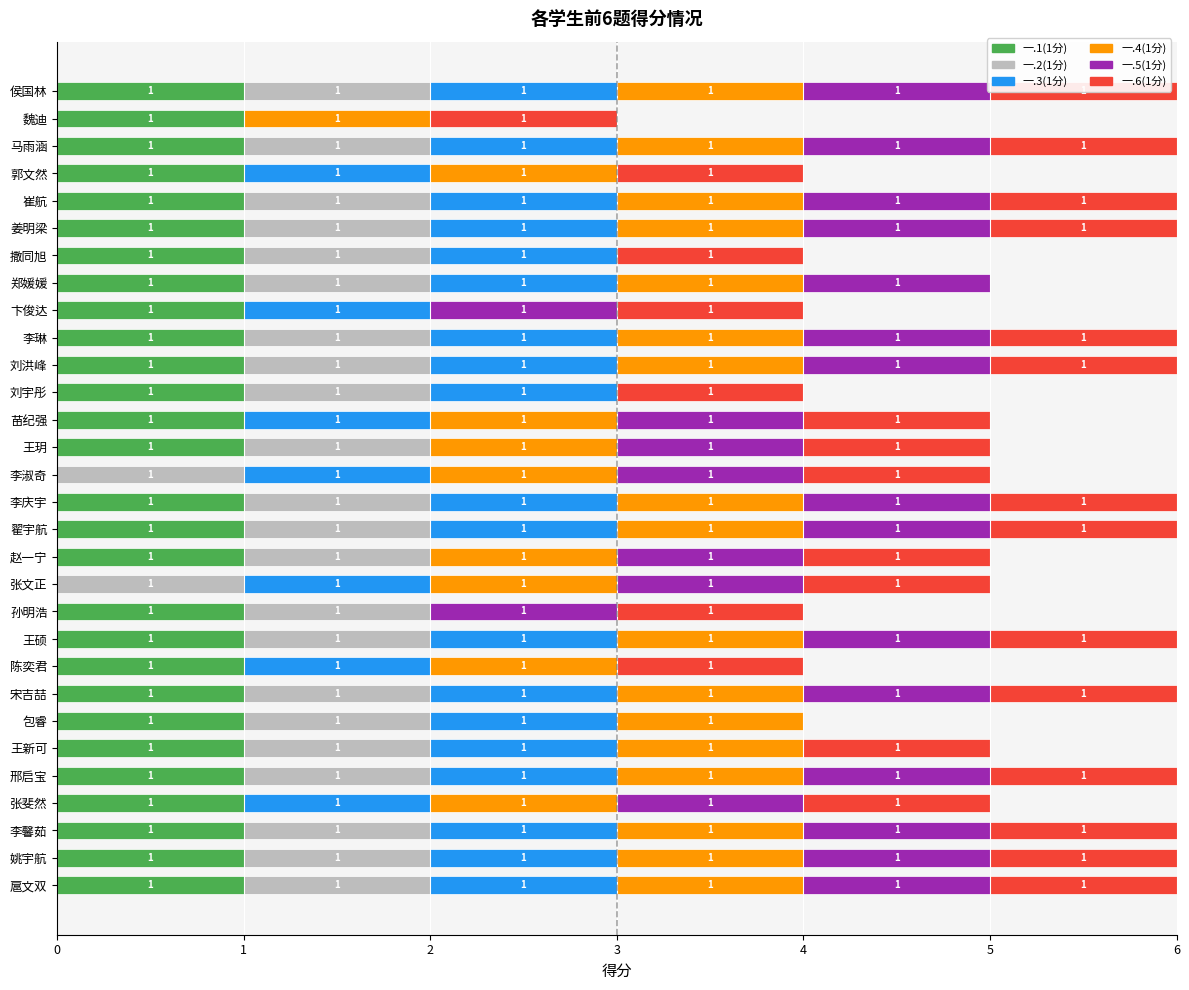

Rank the series by their maximum value, from highest to lowest.

一.1(1分), 一.2(1分), 一.3(1分), 一.4(1分), 一.5(1分), 一.6(1分)